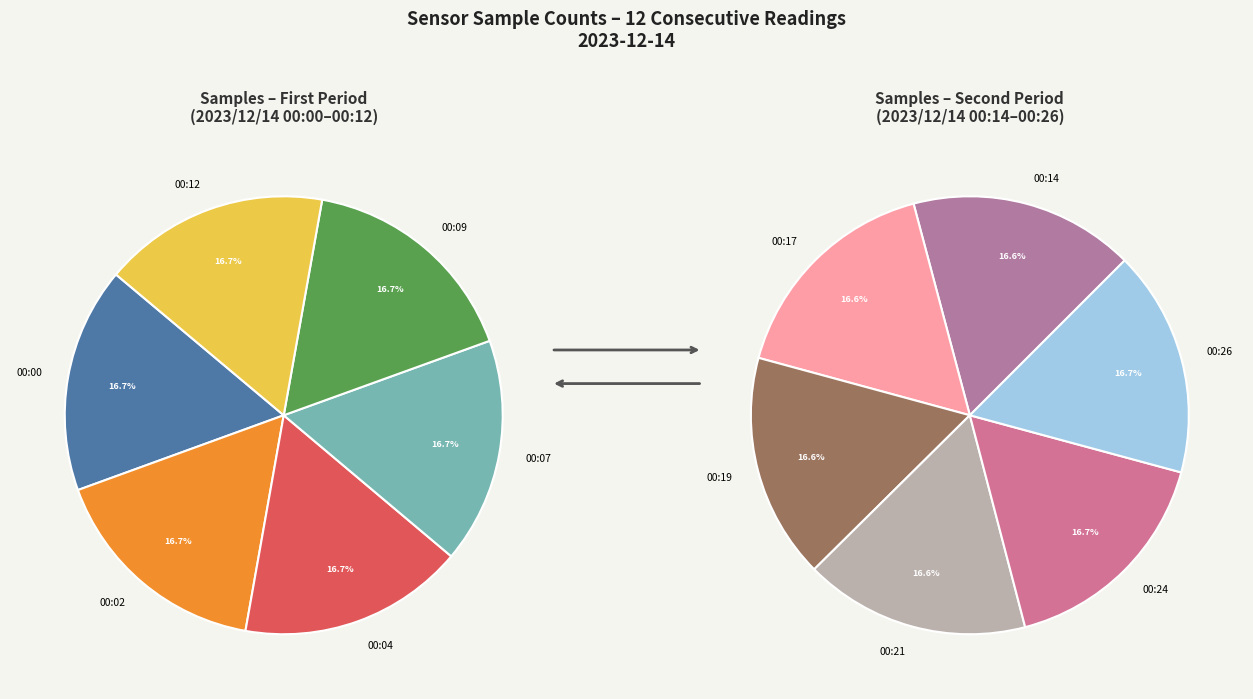

Which slice is the largest?

00:24